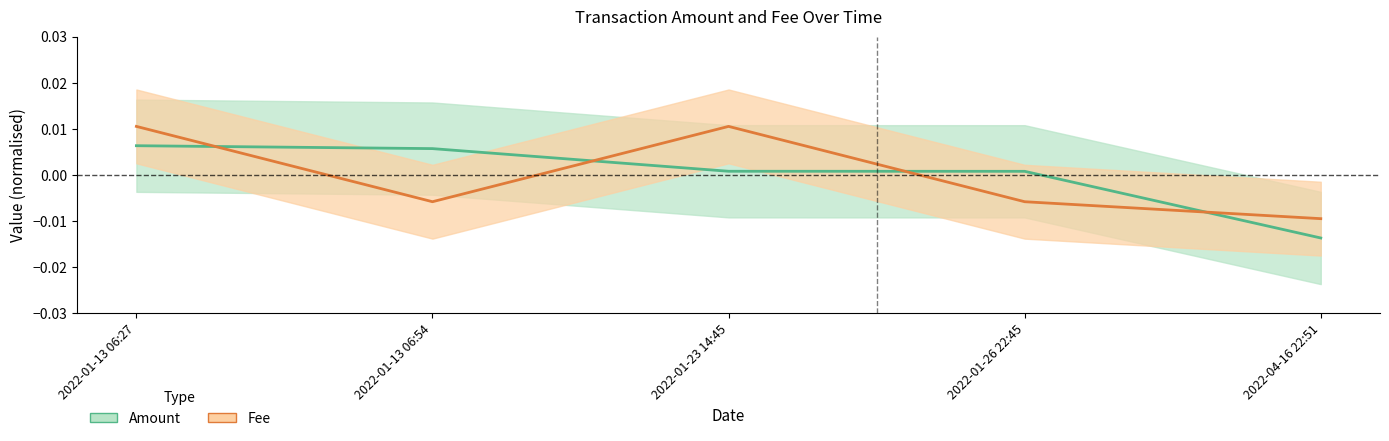

True or false: Fee has more than 2 interior local peaks.

False